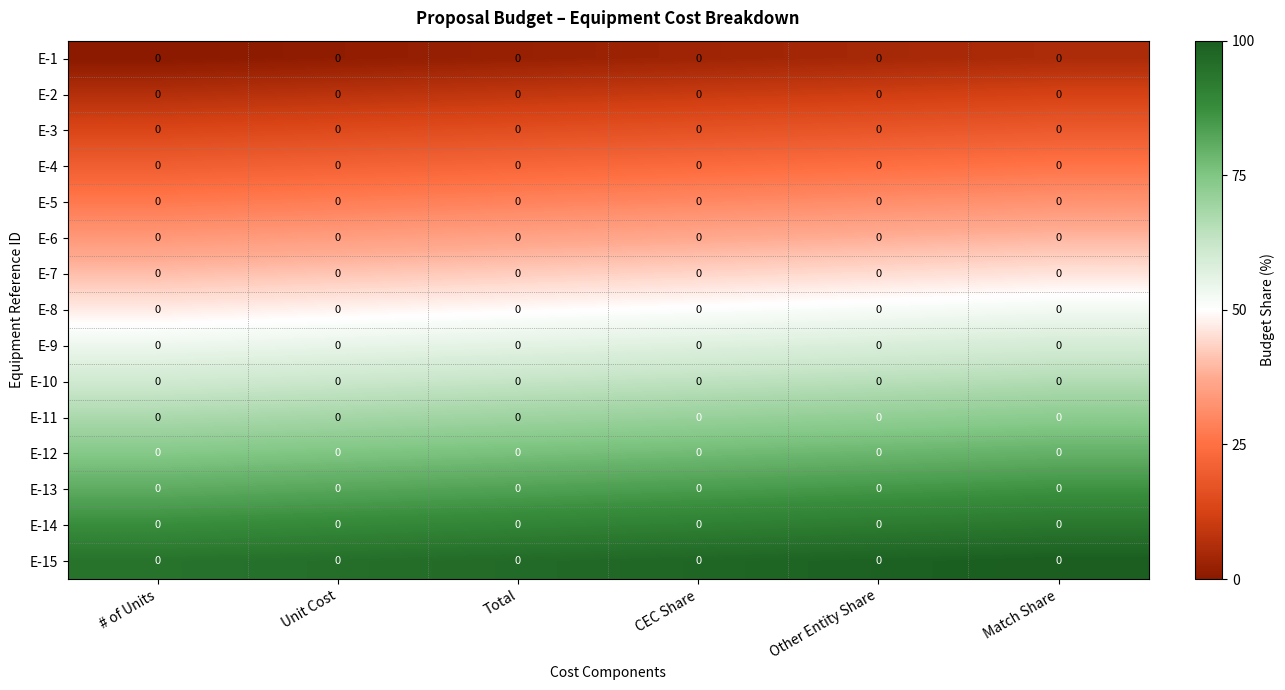

Reading left to right, extract all data points from this chart.

E-1: # of Units=0.0	Unit Cost=0.0	Total=0.0	CEC Share=0.0	Other Entity Share=0.0	Match Share=0.0
E-2: # of Units=0.0	Unit Cost=0.0	Total=0.0	CEC Share=0.0	Other Entity Share=0.0	Match Share=0.0
E-3: # of Units=0.0	Unit Cost=0.0	Total=0.0	CEC Share=0.0	Other Entity Share=0.0	Match Share=0.0
E-4: # of Units=0.0	Unit Cost=0.0	Total=0.0	CEC Share=0.0	Other Entity Share=0.0	Match Share=0.0
E-5: # of Units=0.0	Unit Cost=0.0	Total=0.0	CEC Share=0.0	Other Entity Share=0.0	Match Share=0.0
E-6: # of Units=0.0	Unit Cost=0.0	Total=0.0	CEC Share=0.0	Other Entity Share=0.0	Match Share=0.0
E-7: # of Units=0.0	Unit Cost=0.0	Total=0.0	CEC Share=0.0	Other Entity Share=0.0	Match Share=0.0
E-8: # of Units=0.0	Unit Cost=0.0	Total=0.0	CEC Share=0.0	Other Entity Share=0.0	Match Share=0.0
E-9: # of Units=0.0	Unit Cost=0.0	Total=0.0	CEC Share=0.0	Other Entity Share=0.0	Match Share=0.0
E-10: # of Units=0.0	Unit Cost=0.0	Total=0.0	CEC Share=0.0	Other Entity Share=0.0	Match Share=0.0
E-11: # of Units=0.0	Unit Cost=0.0	Total=0.0	CEC Share=0.0	Other Entity Share=0.0	Match Share=0.0
E-12: # of Units=0.0	Unit Cost=0.0	Total=0.0	CEC Share=0.0	Other Entity Share=0.0	Match Share=0.0
E-13: # of Units=0.0	Unit Cost=0.0	Total=0.0	CEC Share=0.0	Other Entity Share=0.0	Match Share=0.0
E-14: # of Units=0.0	Unit Cost=0.0	Total=0.0	CEC Share=0.0	Other Entity Share=0.0	Match Share=0.0
E-15: # of Units=0.0	Unit Cost=0.0	Total=0.0	CEC Share=0.0	Other Entity Share=0.0	Match Share=0.0